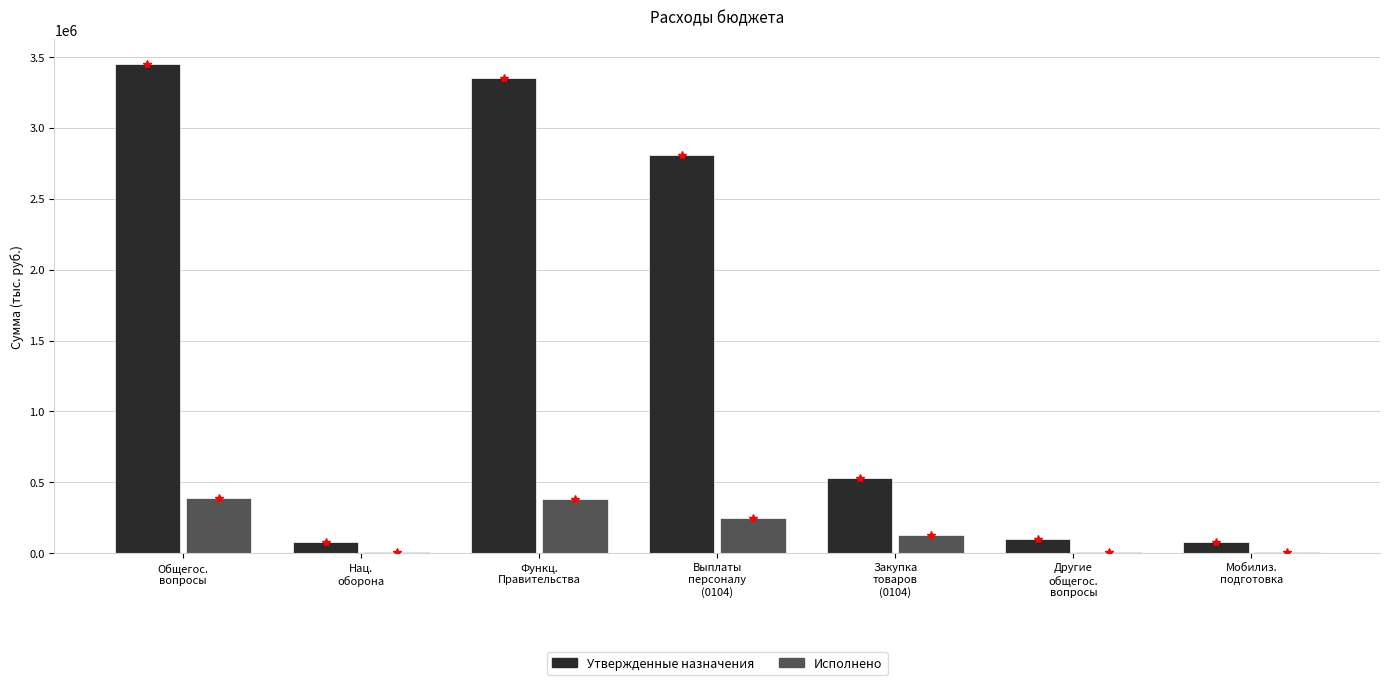

What is the sum of all Утвержденные назначения values?

10396400.0